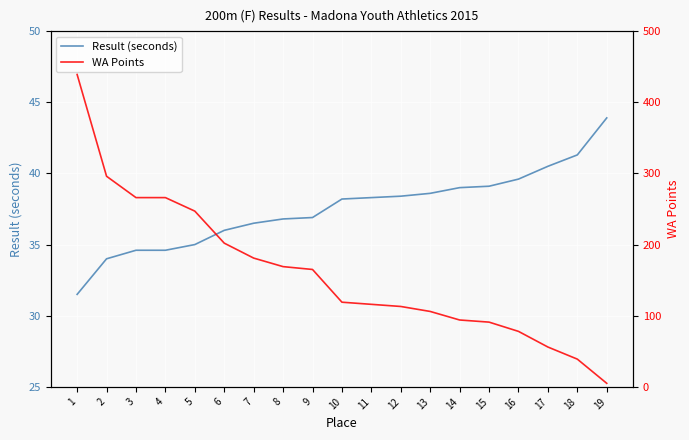

True or false: Result (seconds) has a value of 39.6 at 16.

True